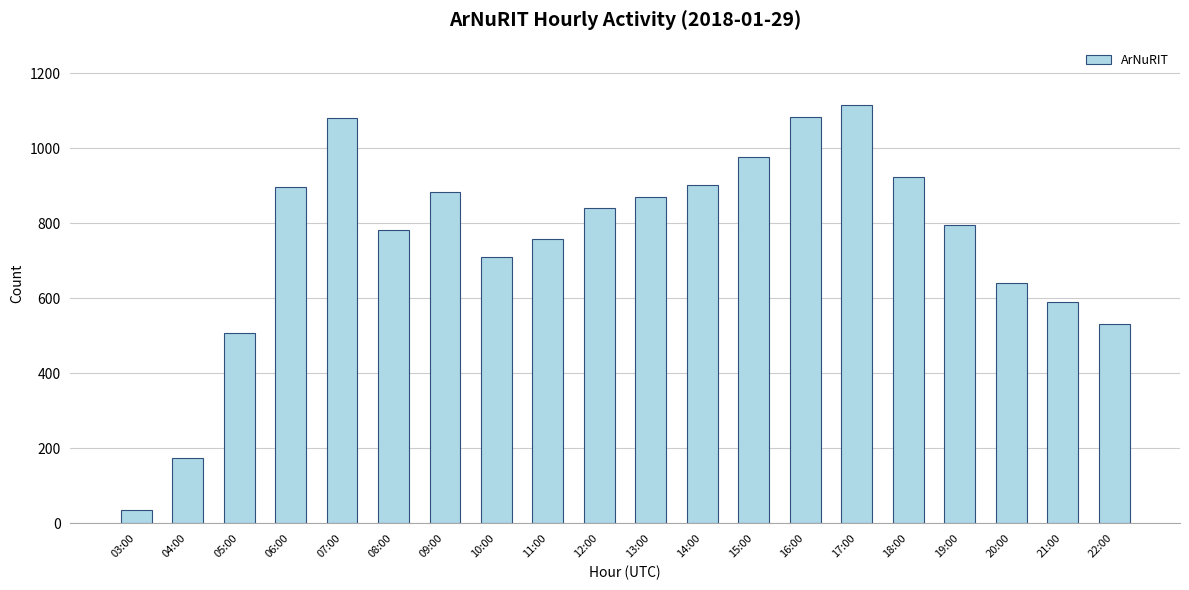

True or false: the data shows 1084 at 16:00.

True